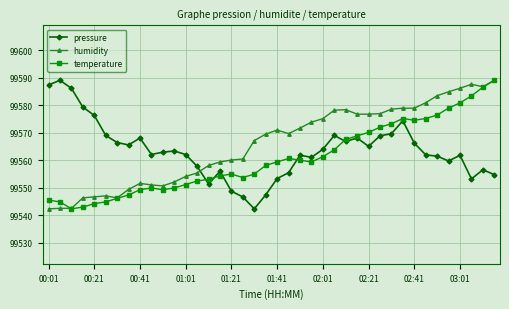

What is the greatest value displayed?

99589.1